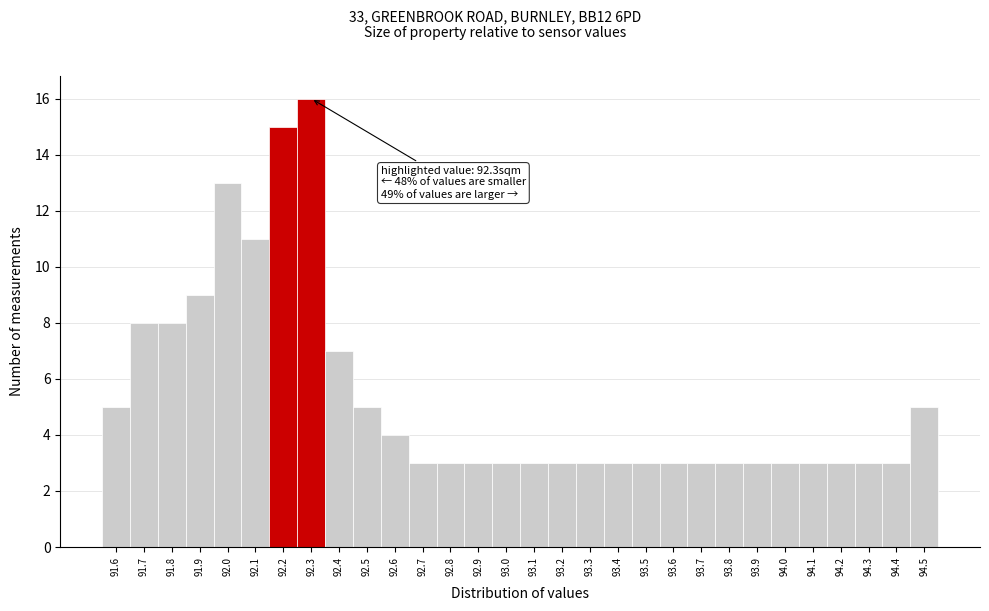

Reading left to right, what are all the values shown in this chart?

91.6=5	91.7=8	91.8=8	91.9=9	92.0=13	92.1=11	92.2=15	92.3=16	92.4=7	92.5=5	92.6=4	92.7=3	92.8=3	92.9=3	93.0=3	93.1=3	93.2=3	93.3=3	93.4=3	93.5=3	93.6=3	93.7=3	93.8=3	93.9=3	94.0=3	94.1=3	94.2=3	94.3=3	94.4=3	94.5=5